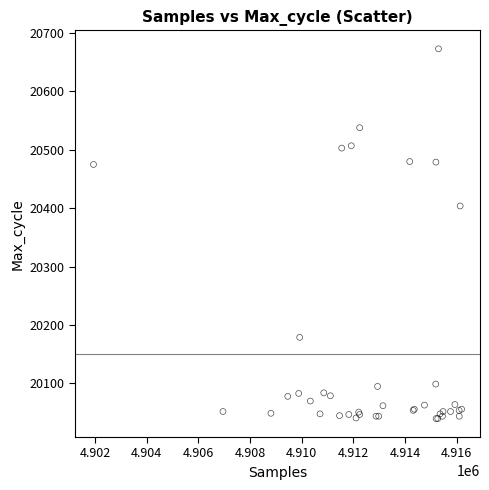

What Y value in the scatter plot is closest to 20356?

20404